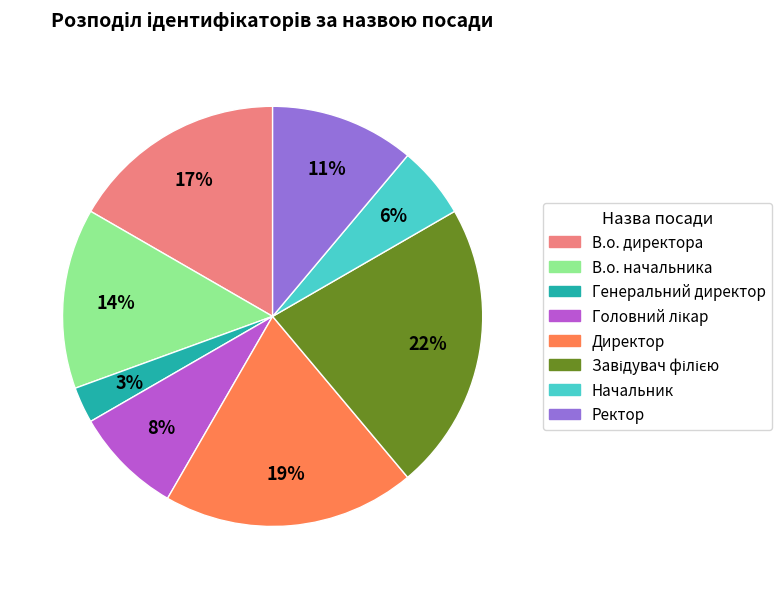

Count the number of slices in the pie.

8